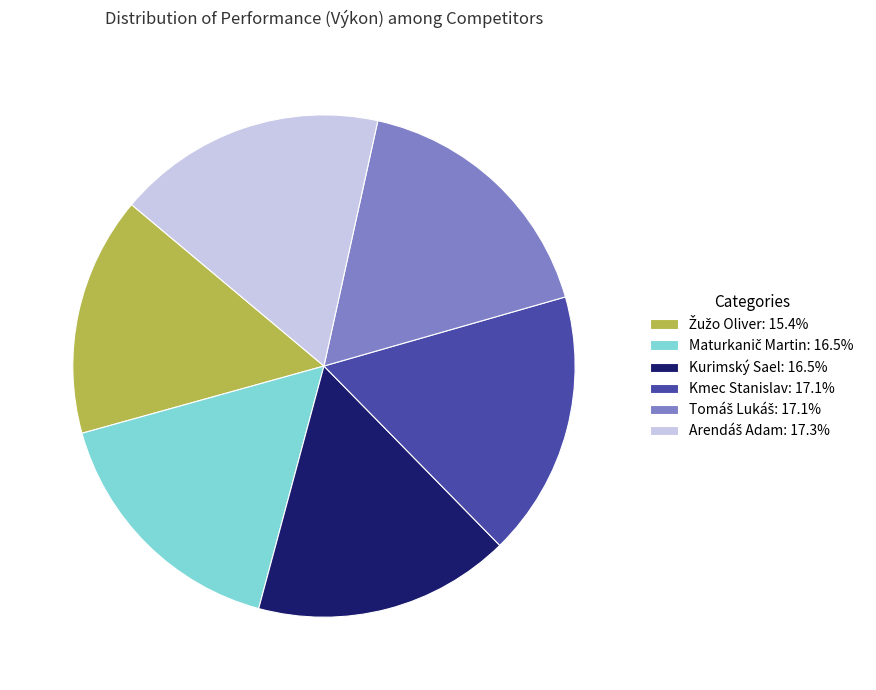

Is it true that Kmec Stanislav is 17% of the pie?

True